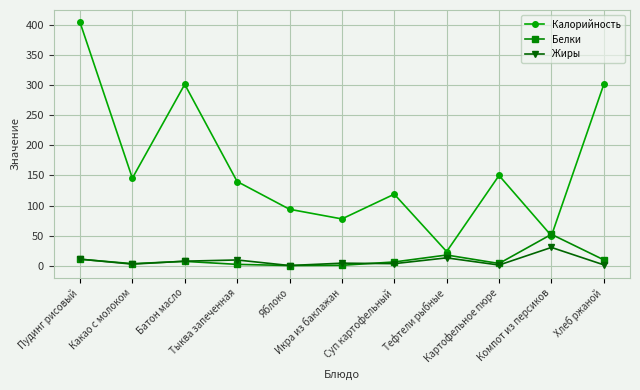

What is the sum of all Жиры values?

89.7